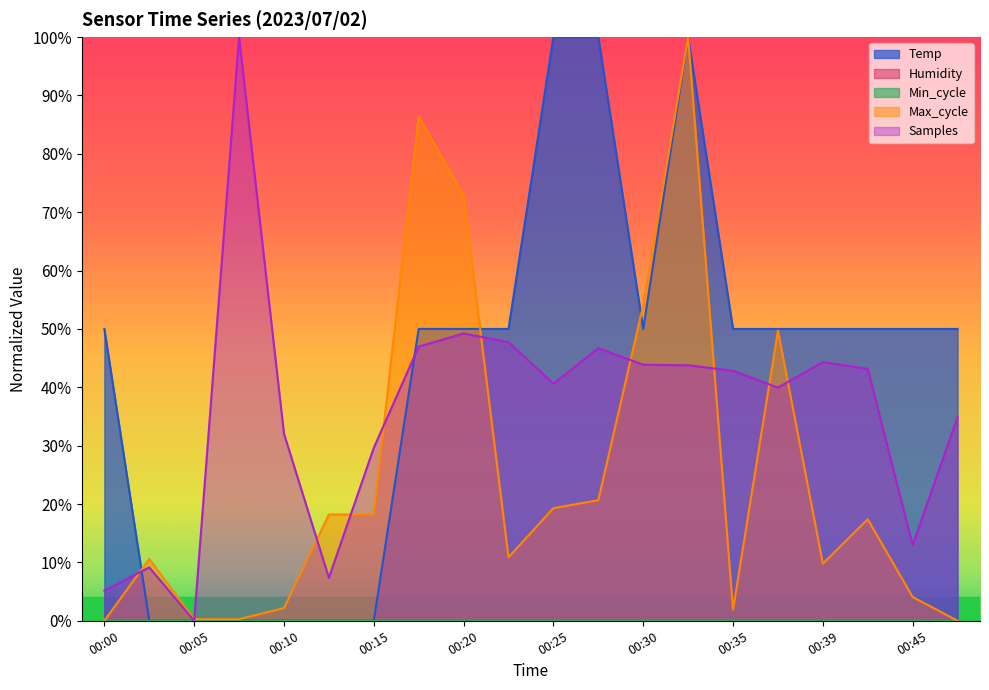

Is it true that Temp equals 0.5 at 00:47?

True